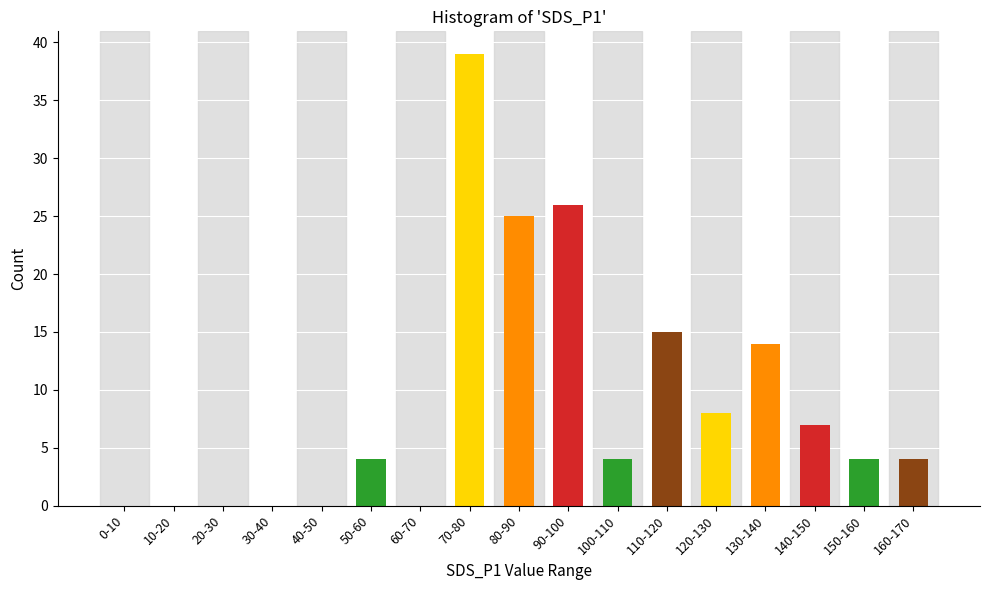

Reading left to right, extract all data points from this chart.

0-10=0	10-20=0	20-30=0	30-40=0	40-50=0	50-60=4	60-70=0	70-80=39	80-90=25	90-100=26	100-110=4	110-120=15	120-130=8	130-140=14	140-150=7	150-160=4	160-170=4